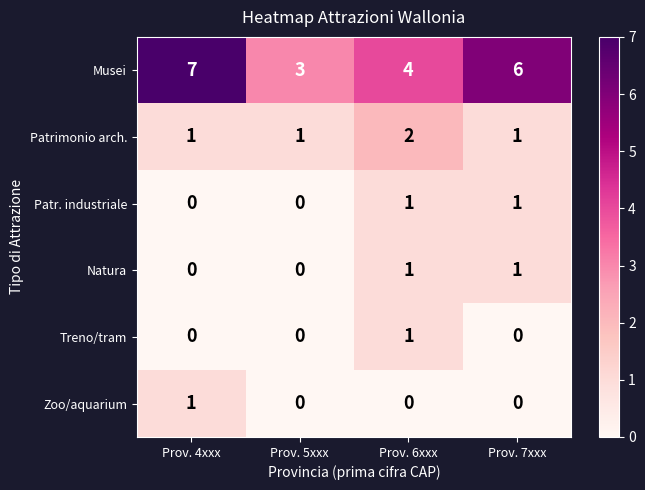

Reading left to right, what are all the values shown in this chart?

Musei: Prov. 4xxx=7	Prov. 5xxx=3	Prov. 6xxx=4	Prov. 7xxx=6
Patrimonio arch.: Prov. 4xxx=1	Prov. 5xxx=1	Prov. 6xxx=2	Prov. 7xxx=1
Patr. industriale: Prov. 4xxx=0	Prov. 5xxx=0	Prov. 6xxx=1	Prov. 7xxx=1
Natura: Prov. 4xxx=0	Prov. 5xxx=0	Prov. 6xxx=1	Prov. 7xxx=1
Treno/tram: Prov. 4xxx=0	Prov. 5xxx=0	Prov. 6xxx=1	Prov. 7xxx=0
Zoo/aquarium: Prov. 4xxx=1	Prov. 5xxx=0	Prov. 6xxx=0	Prov. 7xxx=0